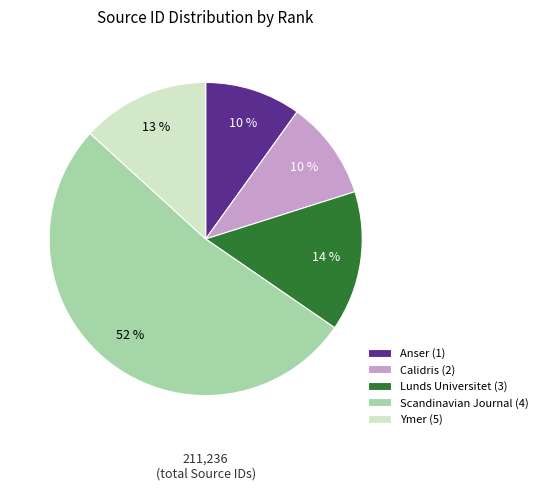

Approximately how many times larger is the value at Lunds Universitet (3) compared to Calidris (2)?

1.4